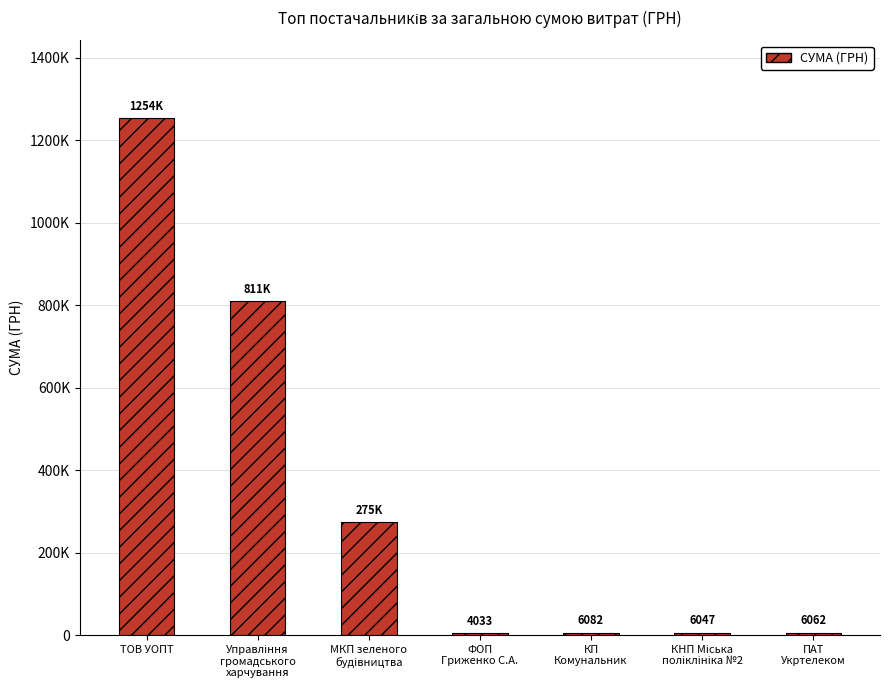

Reading left to right, what are all the values shown in this chart?

ТОВ УОПТ=1253716.4	Управління
громадського
харчування=810677.2	МКП зеленого
будiвництва=274818.2	ФОП
Гриженко С.А.=4033.0	КП
Комунальник=6082.3	КНП Міська
поліклініка №2=6047.3	ПАТ
Укртелеком=6062.0